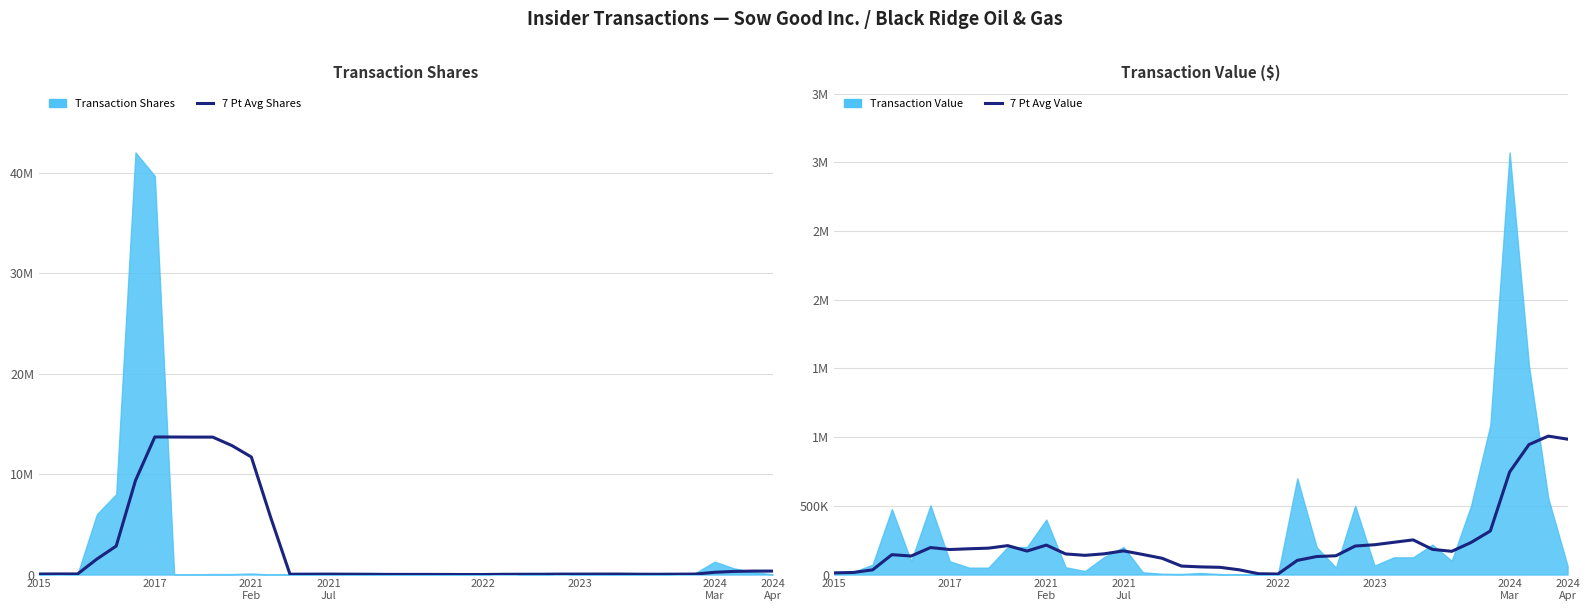

Which series has the largest range (max minus min)?

7 Pt Avg Shares